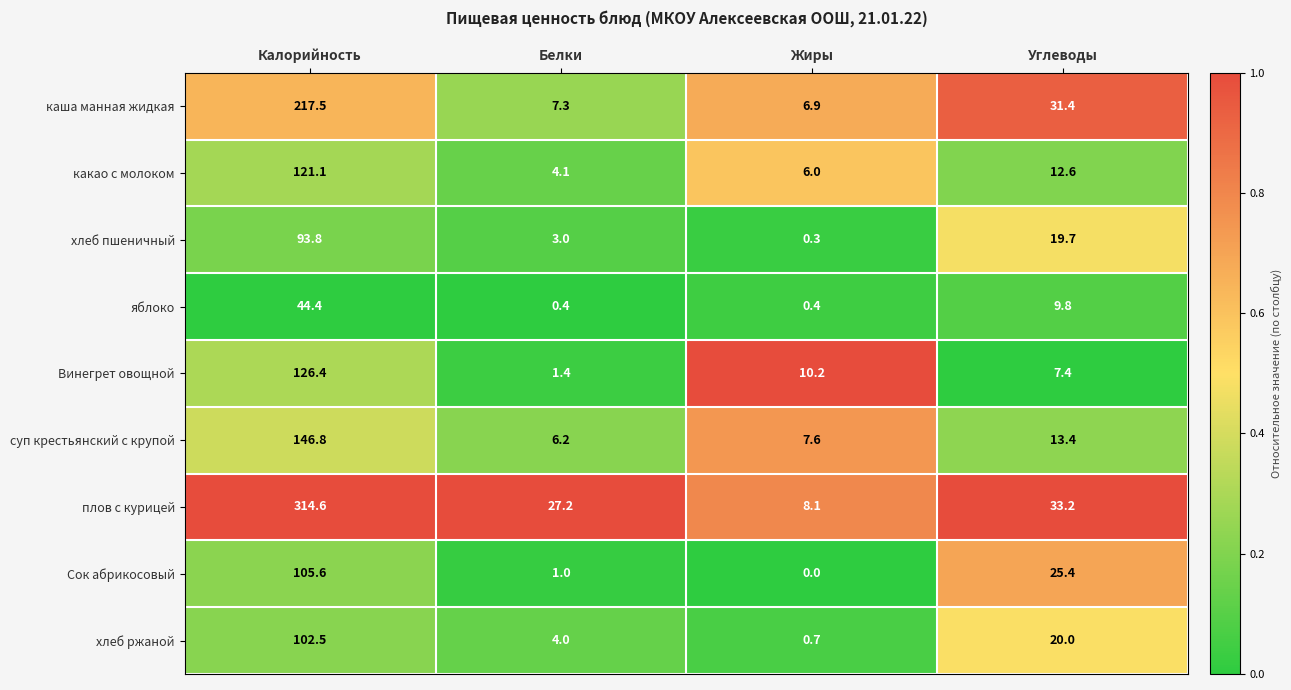

Which category has the lowest value across all series?

Жиры